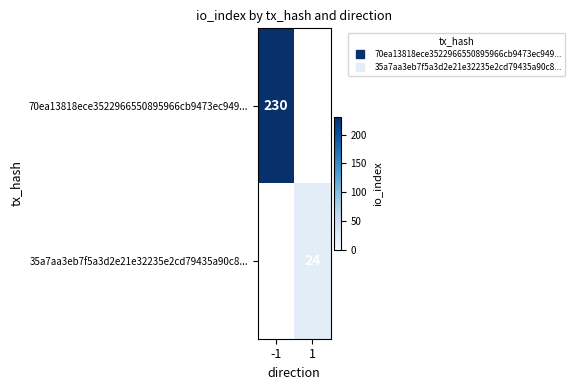

Is the value of 35a7aa3eb7f5a3d2e21e32235e2cd79435a90c8... at 1 greater than the value of 70ea13818ece3522966550895966cb9473ec949... at 1?

Yes